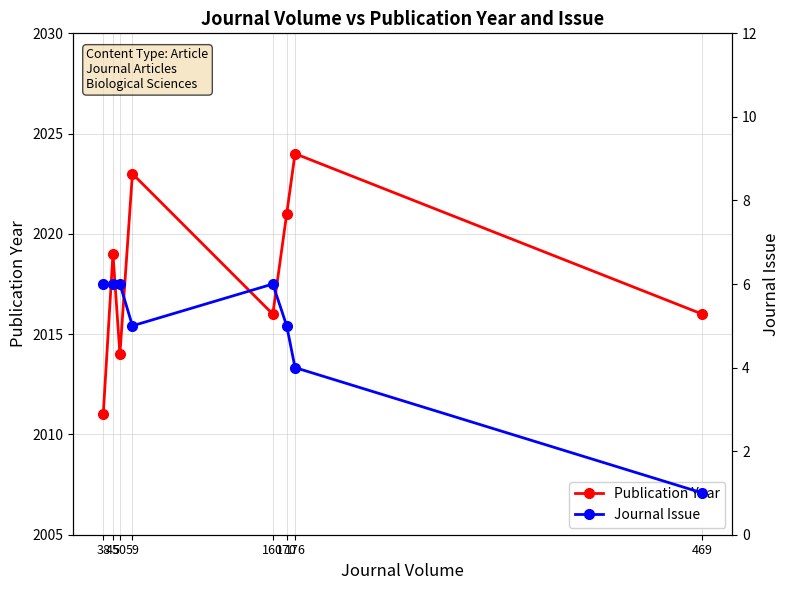

What is the total value across all series at 45?

2025